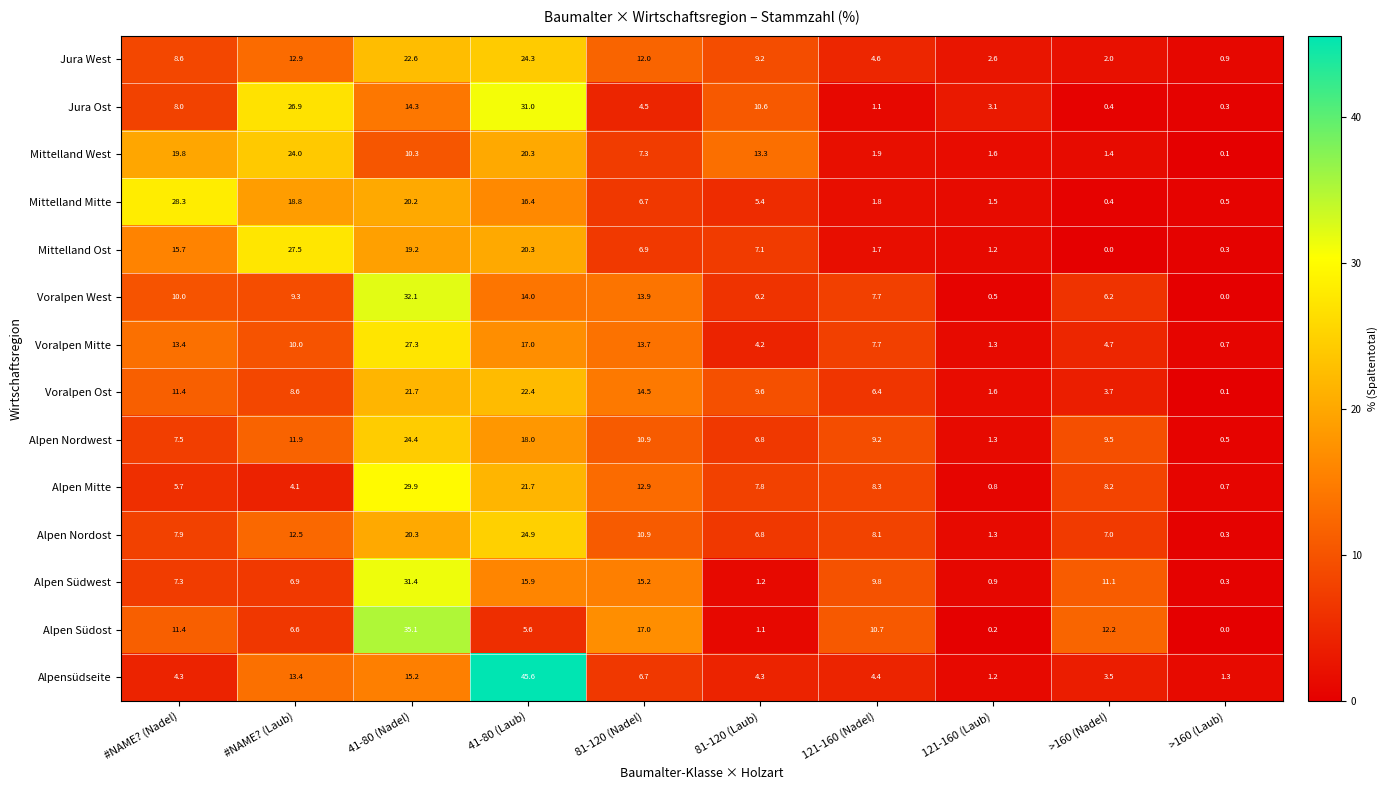

What is the average value of the Mittelland Ost series?

10.0